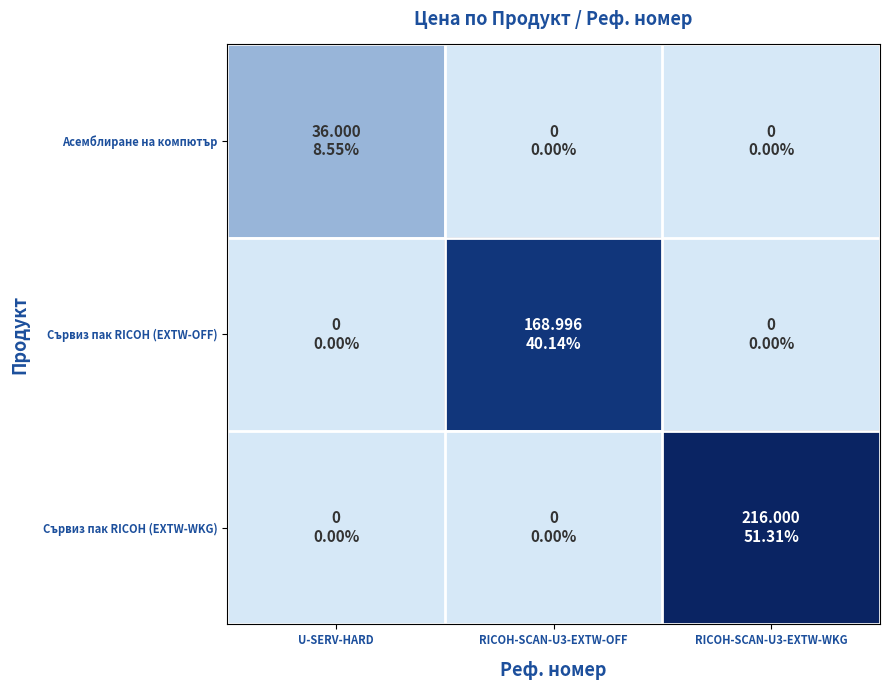

Between RICOH-SCAN-U3-EXTW-OFF and RICOH-SCAN-U3-EXTW-WKG, which is larger?

RICOH-SCAN-U3-EXTW-OFF